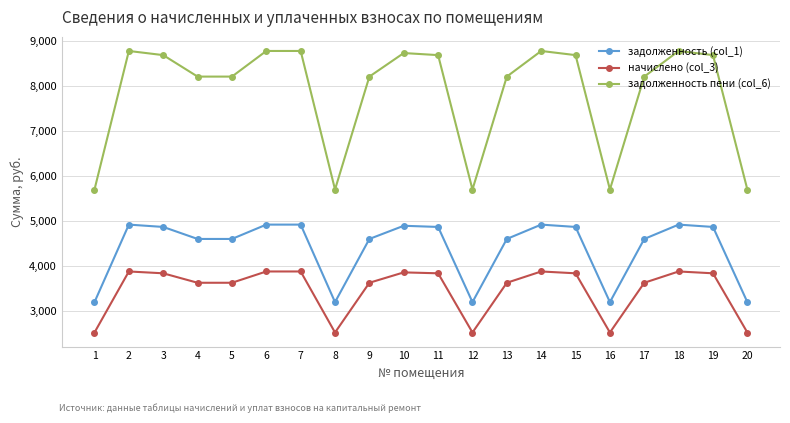

What is the value of the начислено (col_3) point at the 2nd from the left?

3871.4